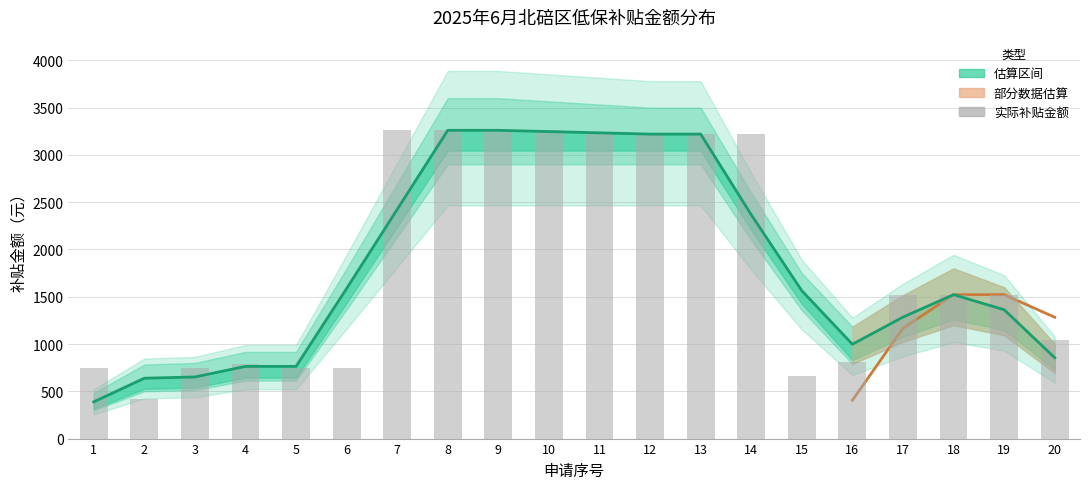

What is the value of the 估算值 bar at the 2nd from the left?

638.3